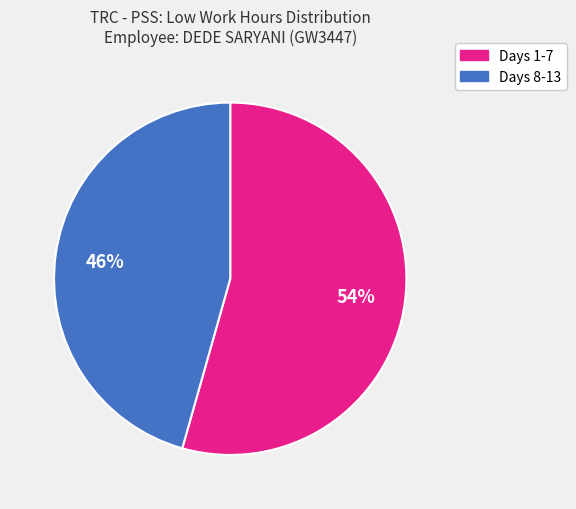

To the nearest percent, what portion does Days 8-13 represent?

46%